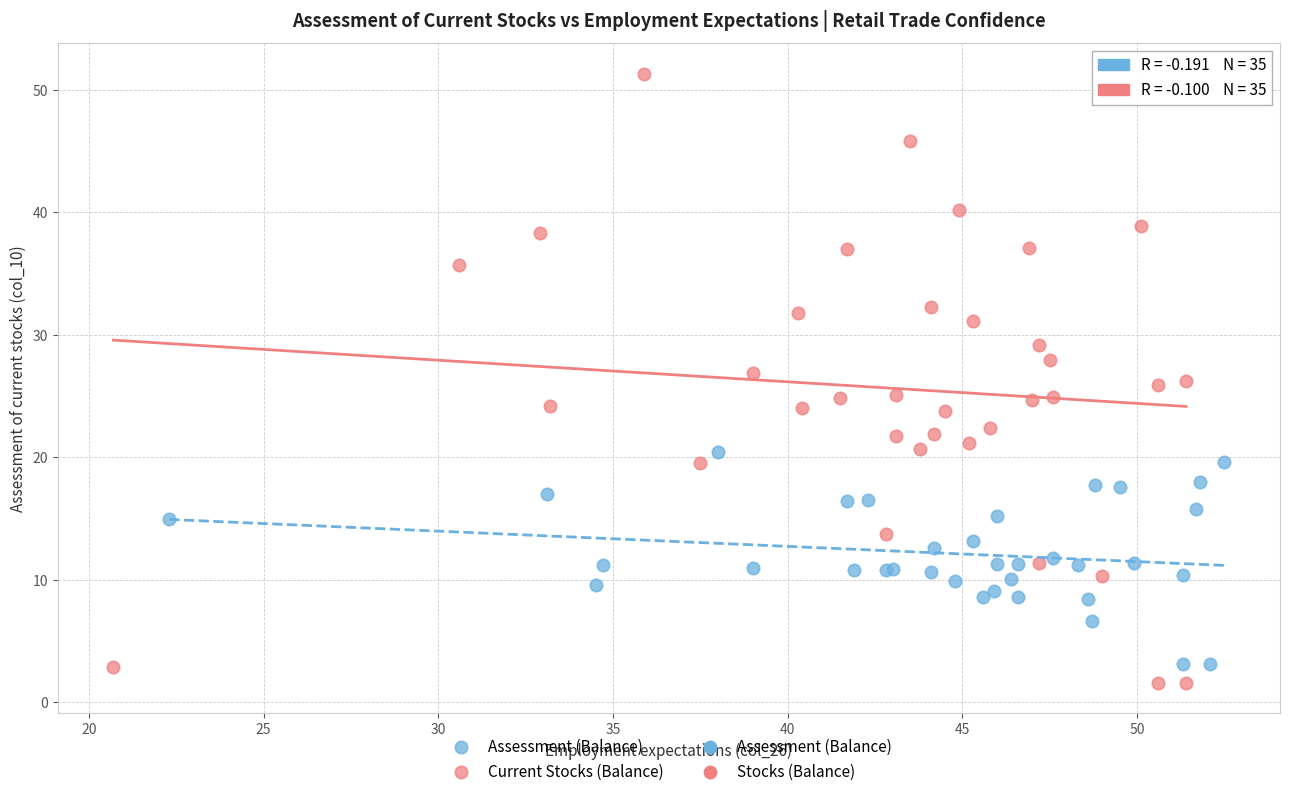

Which series has the largest Y range (max minus min)?

Current Stocks (Balance)